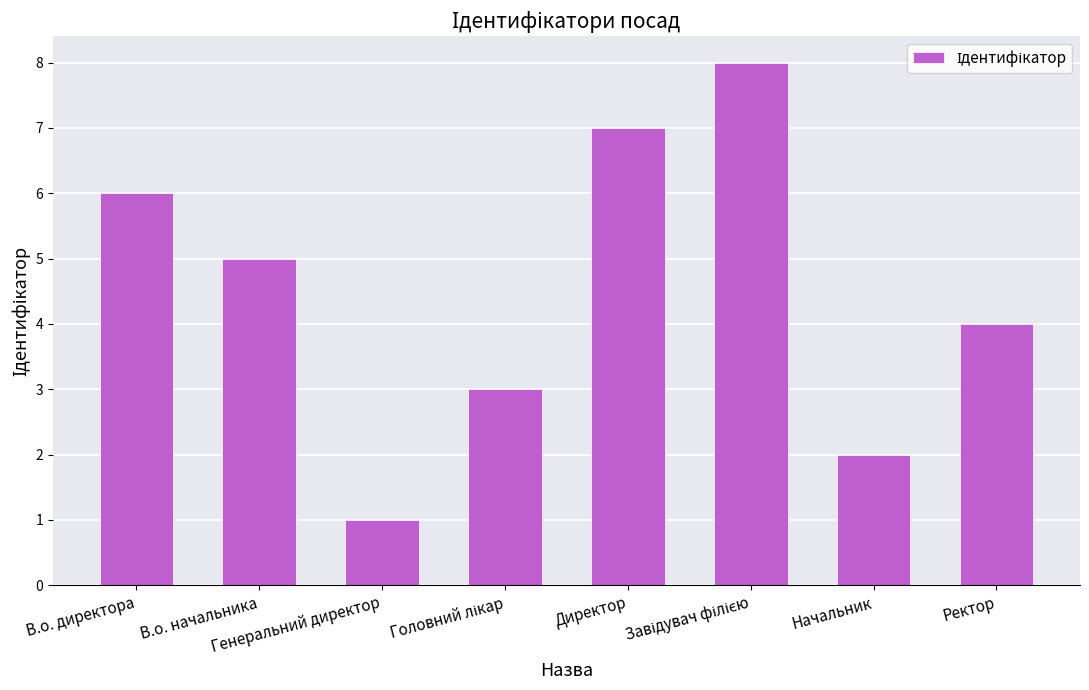

What is the difference between the second highest and minimum values?

6